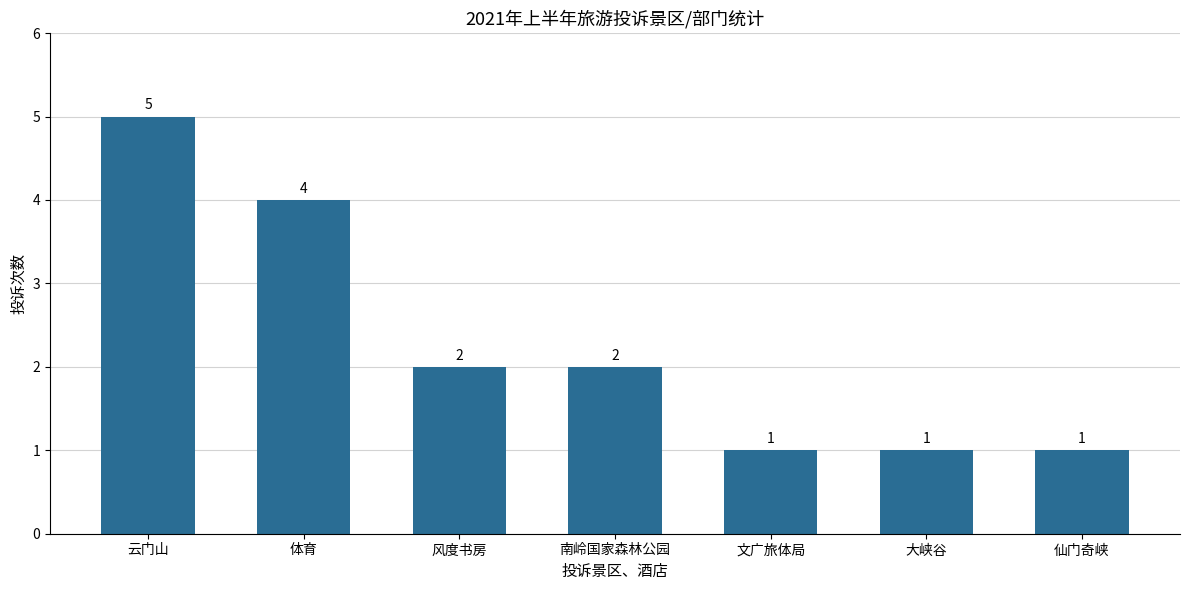

What is the smallest value displayed?

1